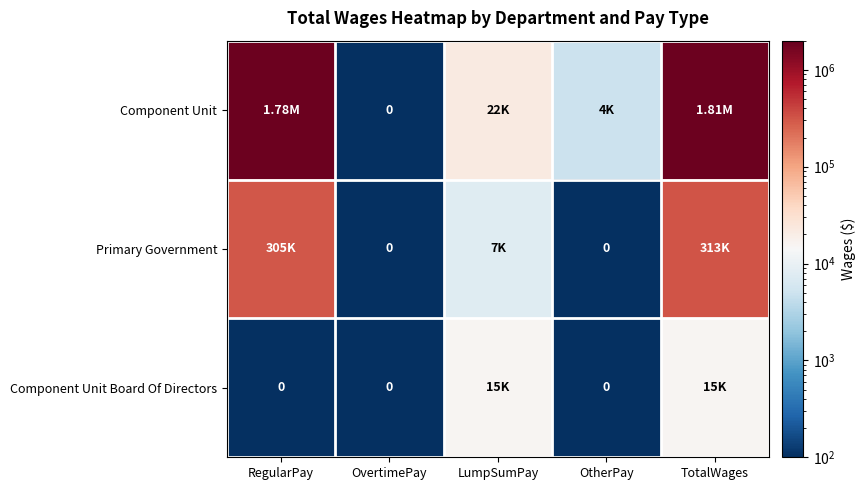

How many series are shown in this chart?

3